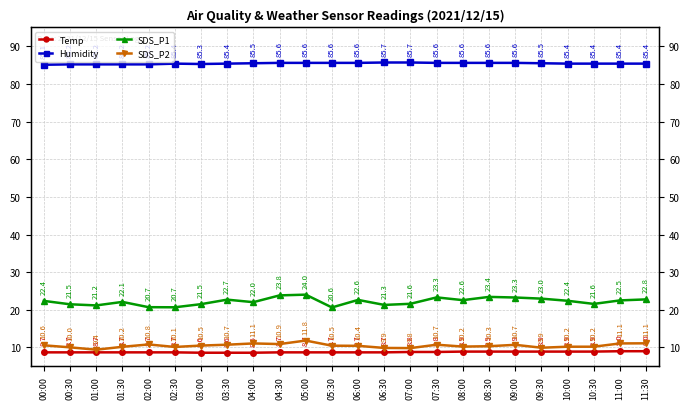

At which category is the sum across all series the highest?

05:00